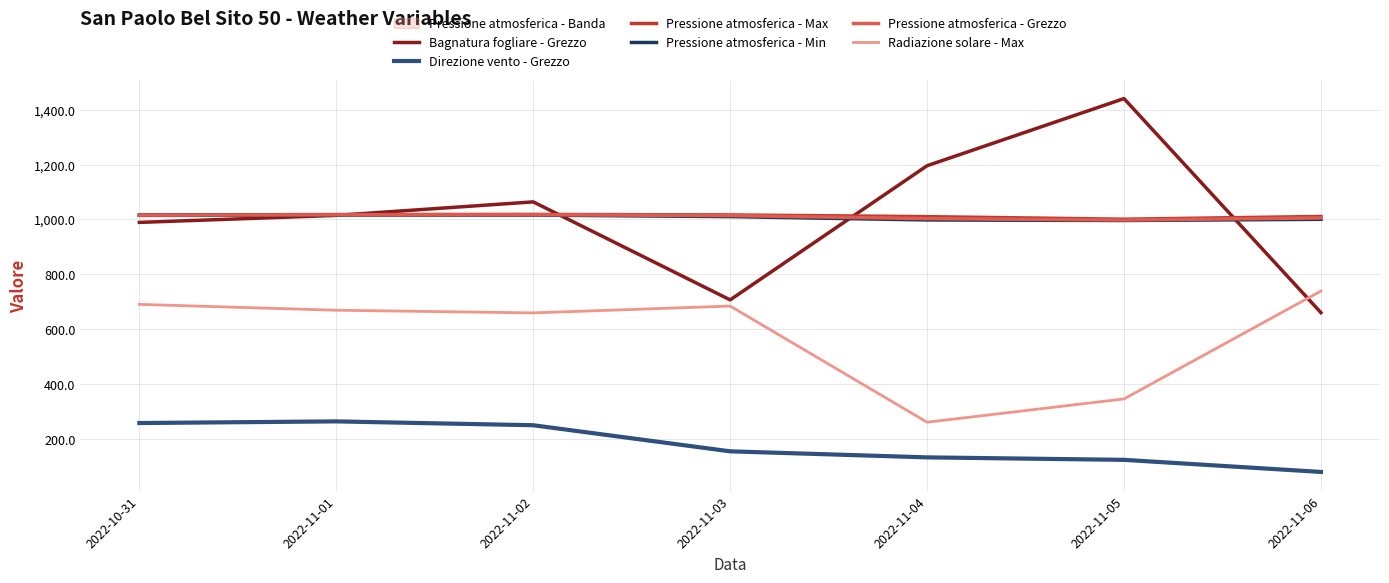

True or false: Pressione atmosferica - Min and Pressione atmosferica - Grezzo intersect in this chart.

False